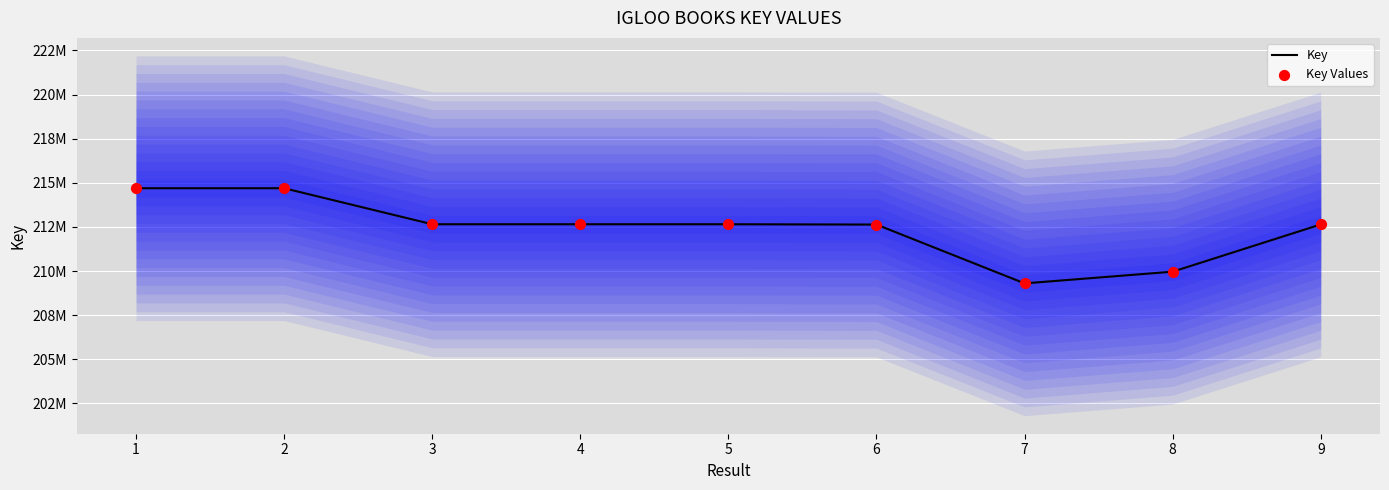

What is the total value across all series at 7?

418599488